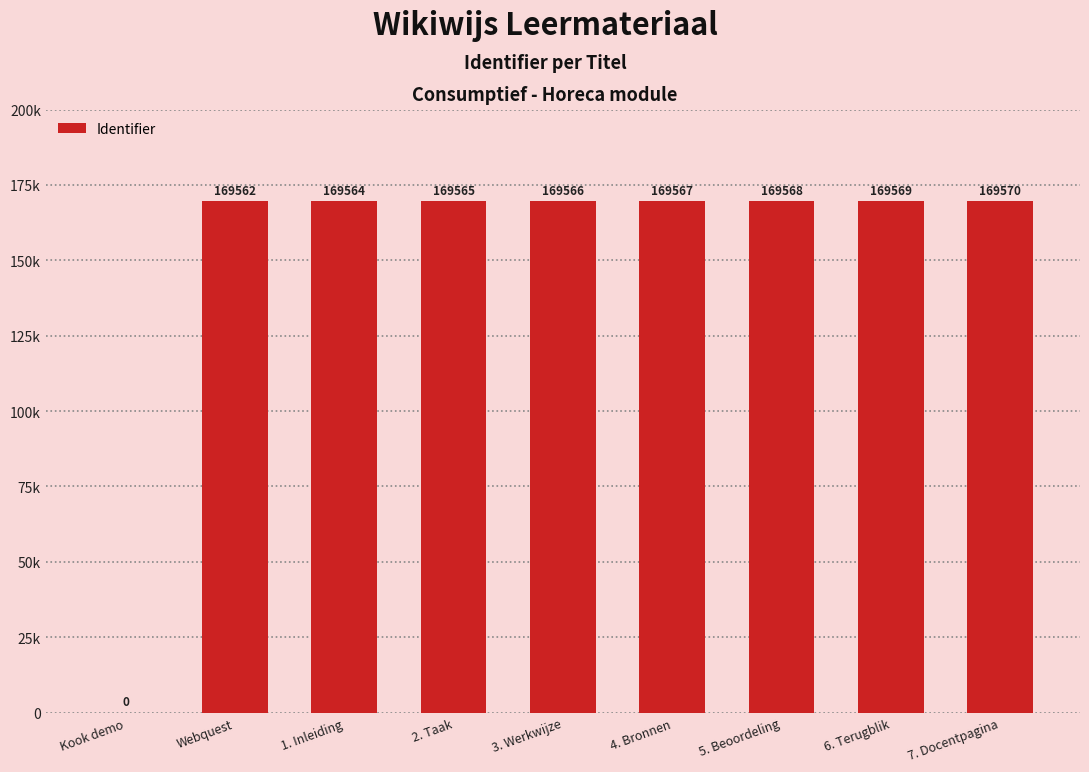

Are the bars horizontal?

No